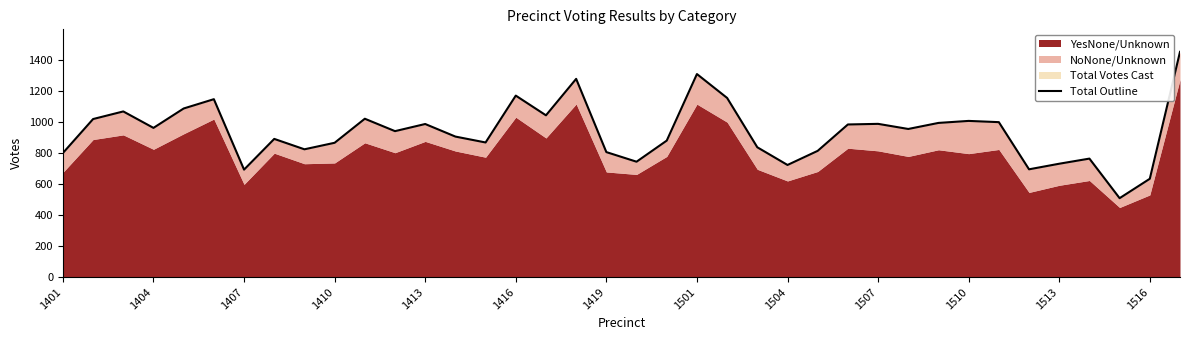

What position from the left is 1404?

4